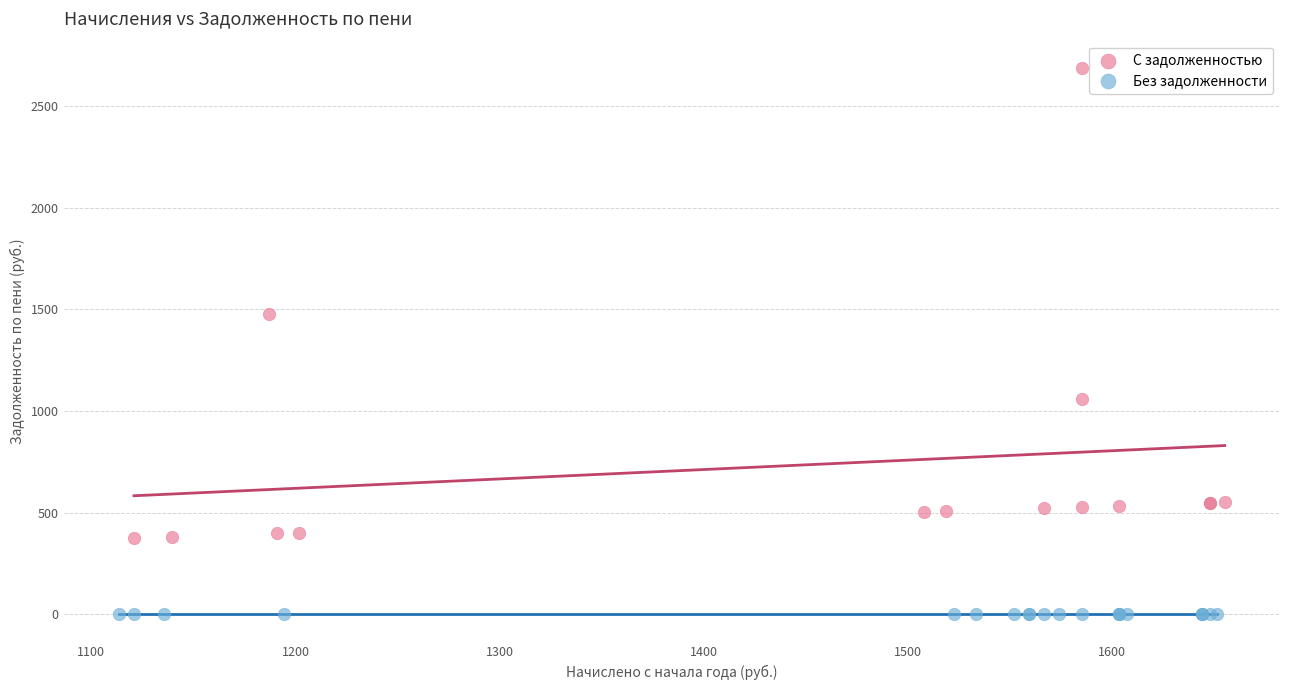

Which series contains the lowest Y value?

Без задолженности